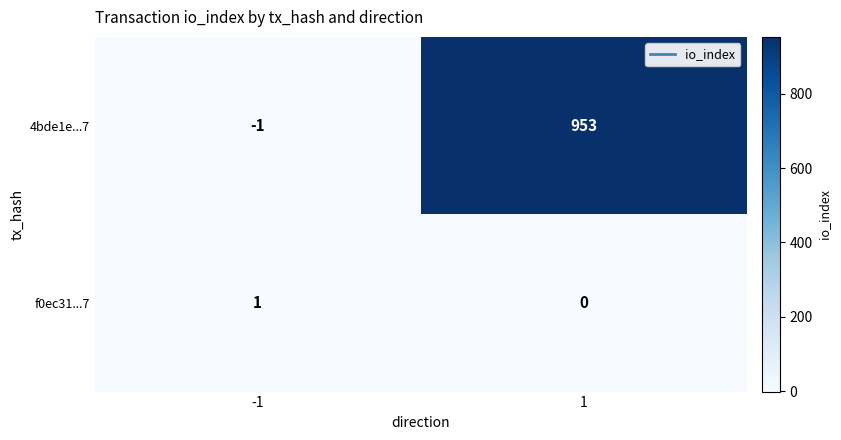

Which category has the lowest value across all series?

-1